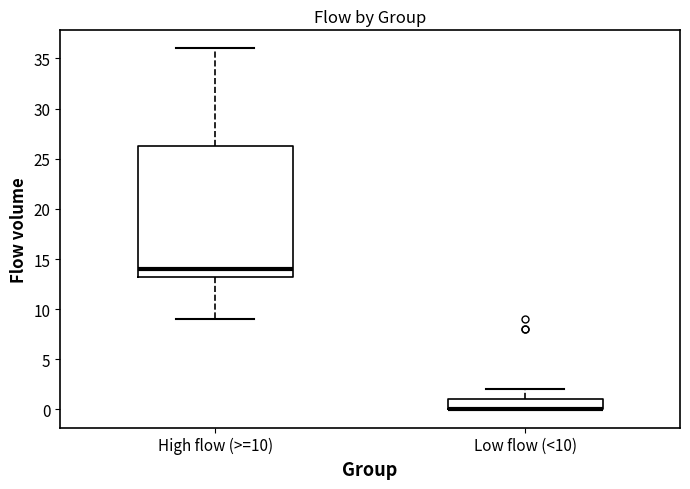

Comparing the boxes themselves (not the whiskers), which one is the tallest?

High flow (>=10)